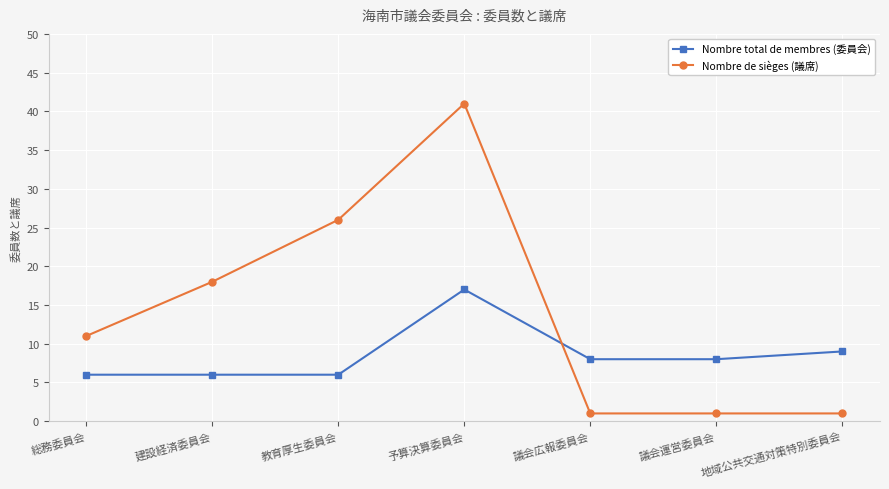

Reading right to left, what are all the values shown in this chart?

Nombre total de membres (委員会): 9	8	8	17	6	6	6
Nombre de sièges (議席): 1	1	1	41	26	18	11